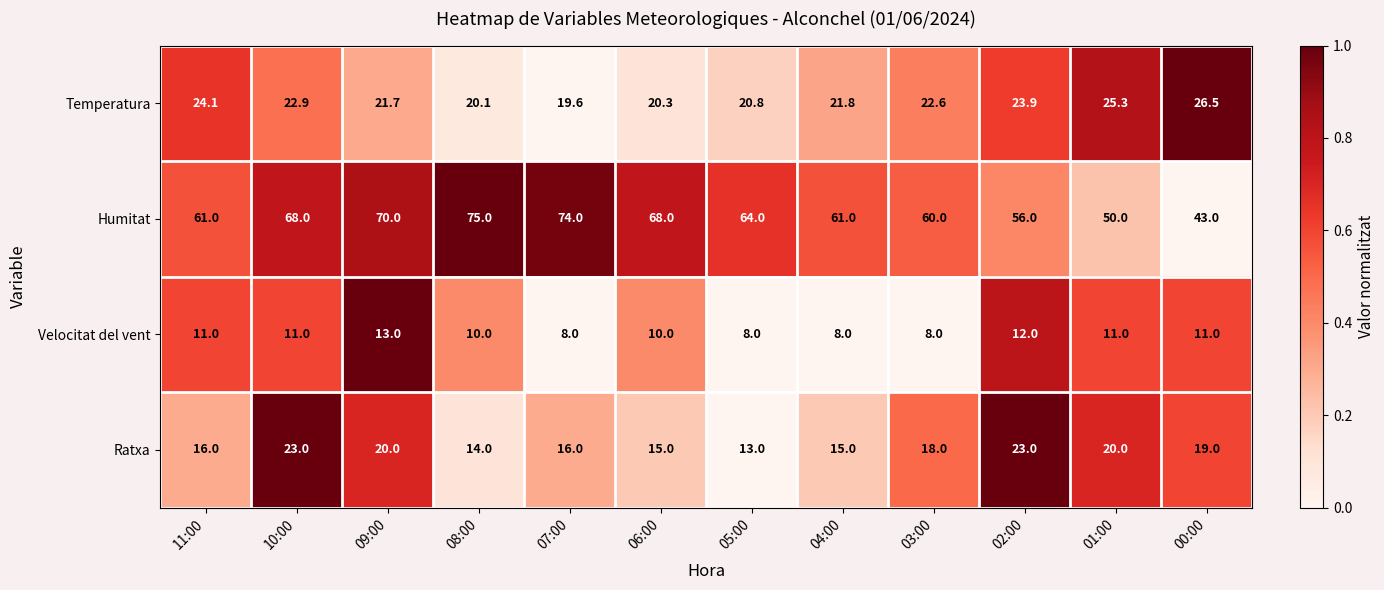

True or false: Temperatura has a value of 32.3 at 03:00.

False